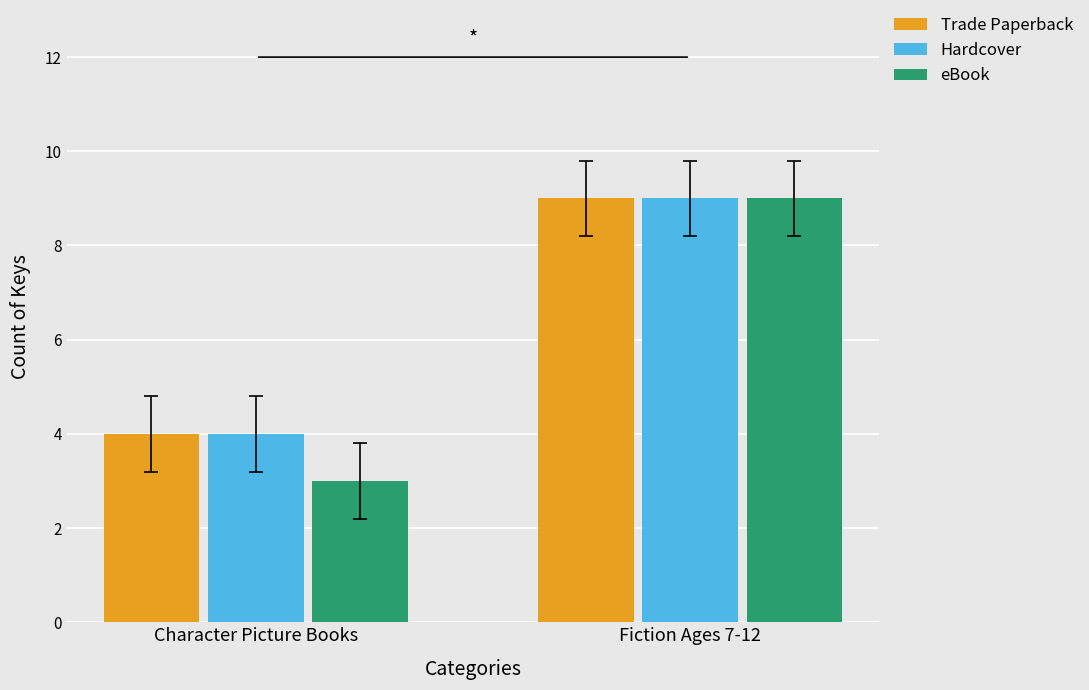

Which label corresponds to the smallest value in the chart?

Character Picture Books